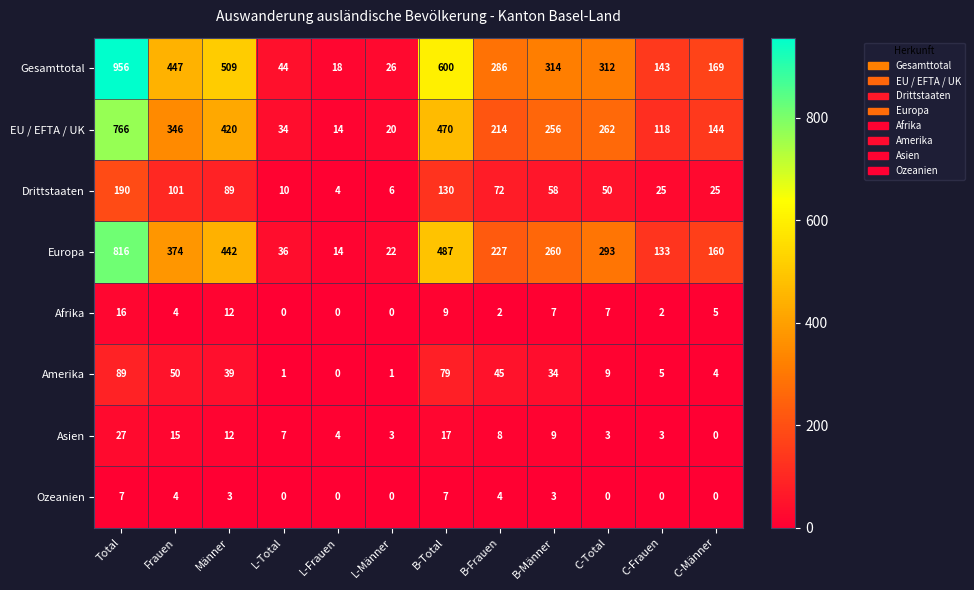

Which series has the largest total across all categories?

Gesamttotal